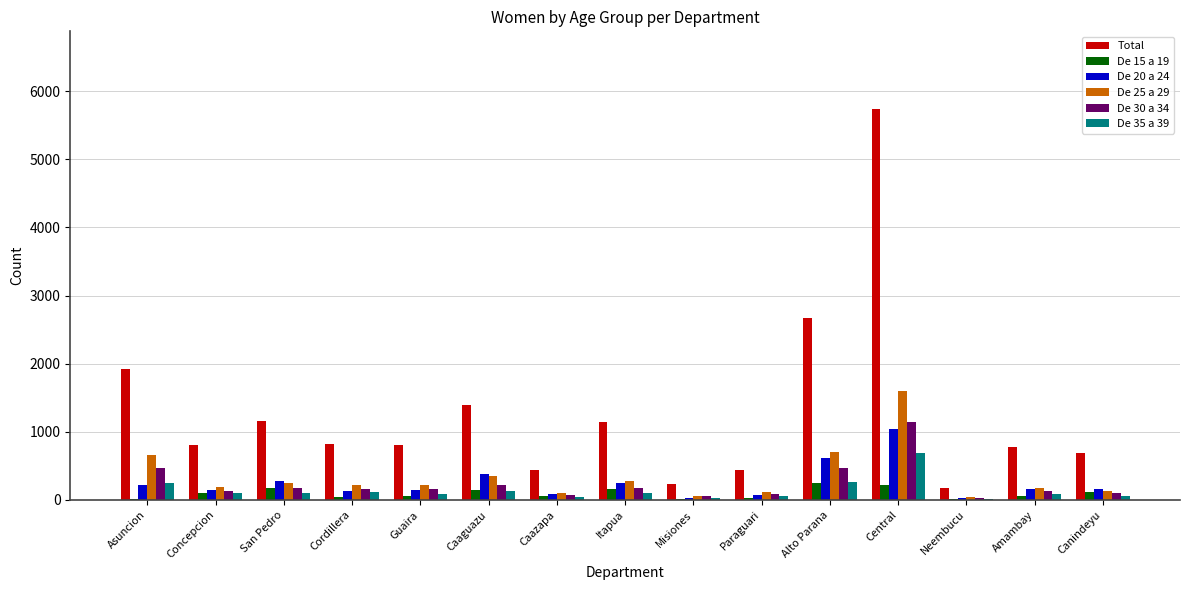

The value of De 30 a 34 at San Pedro is 182. True or false?

True